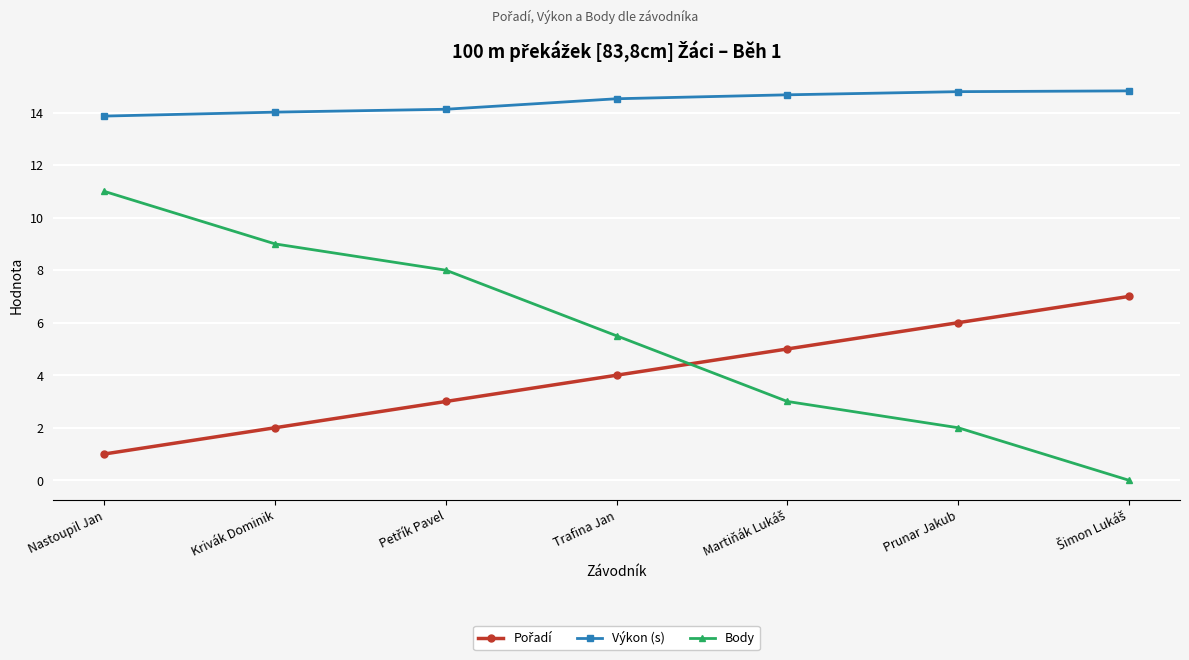

What is the difference between the highest and lowest values at Nastoupil Jan?

12.9